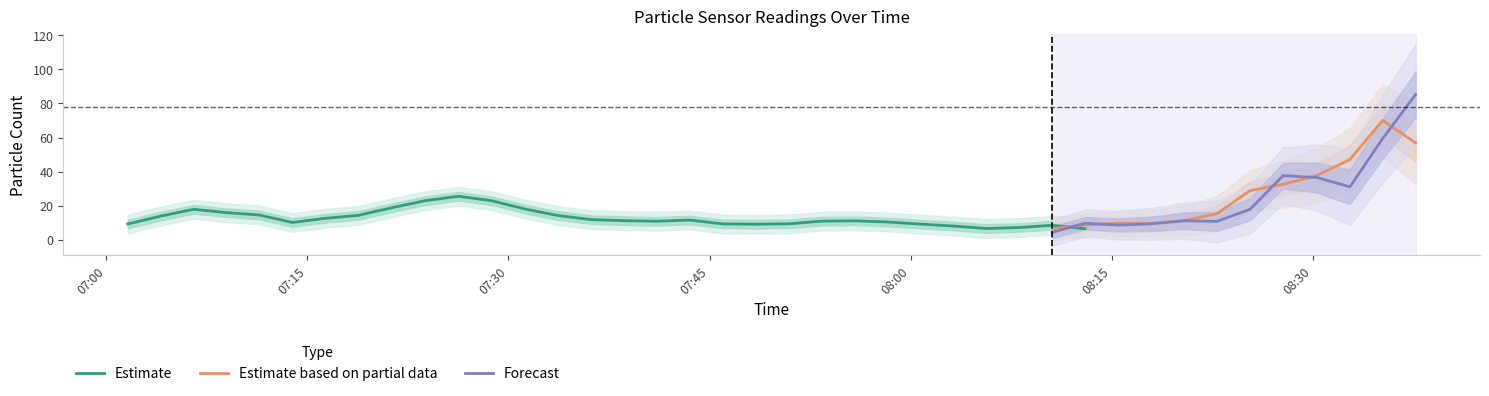

What is the maximum value for Estimate based on partial data?

70.1